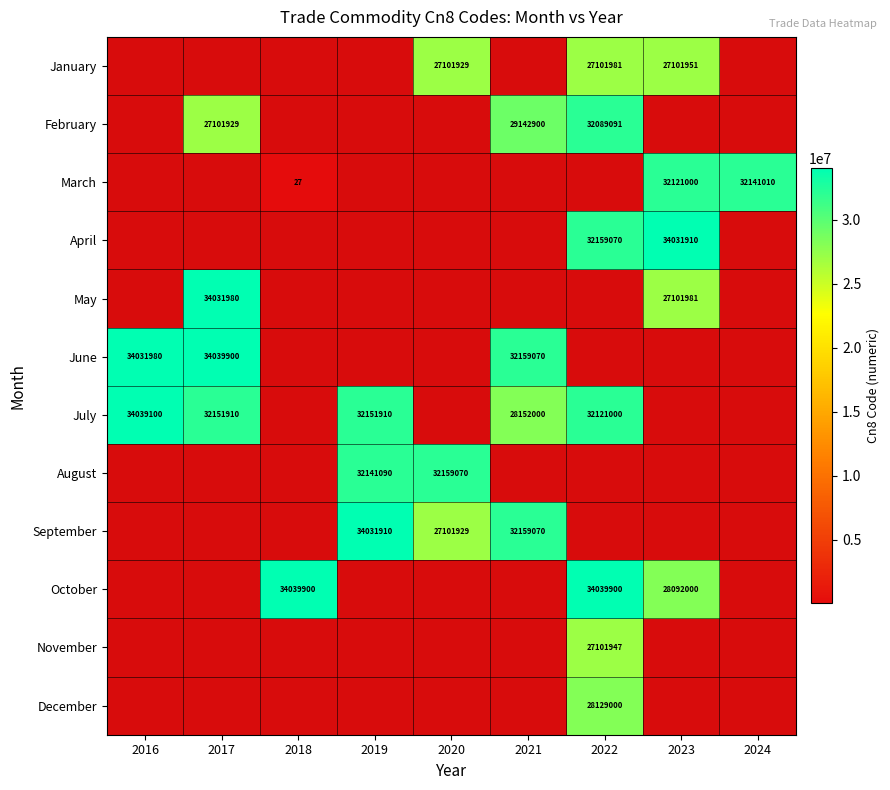

At which category does the chart reach its peak across all series?

2017